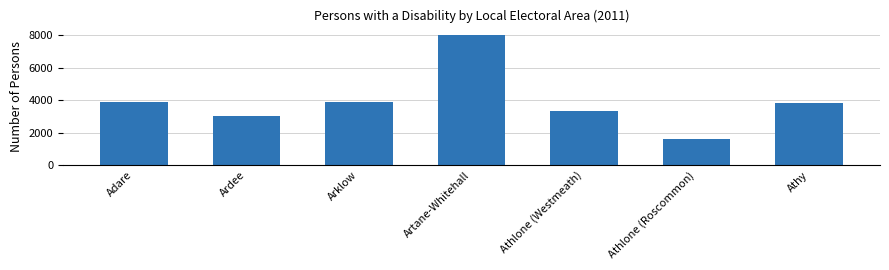

What is the average value?

3937